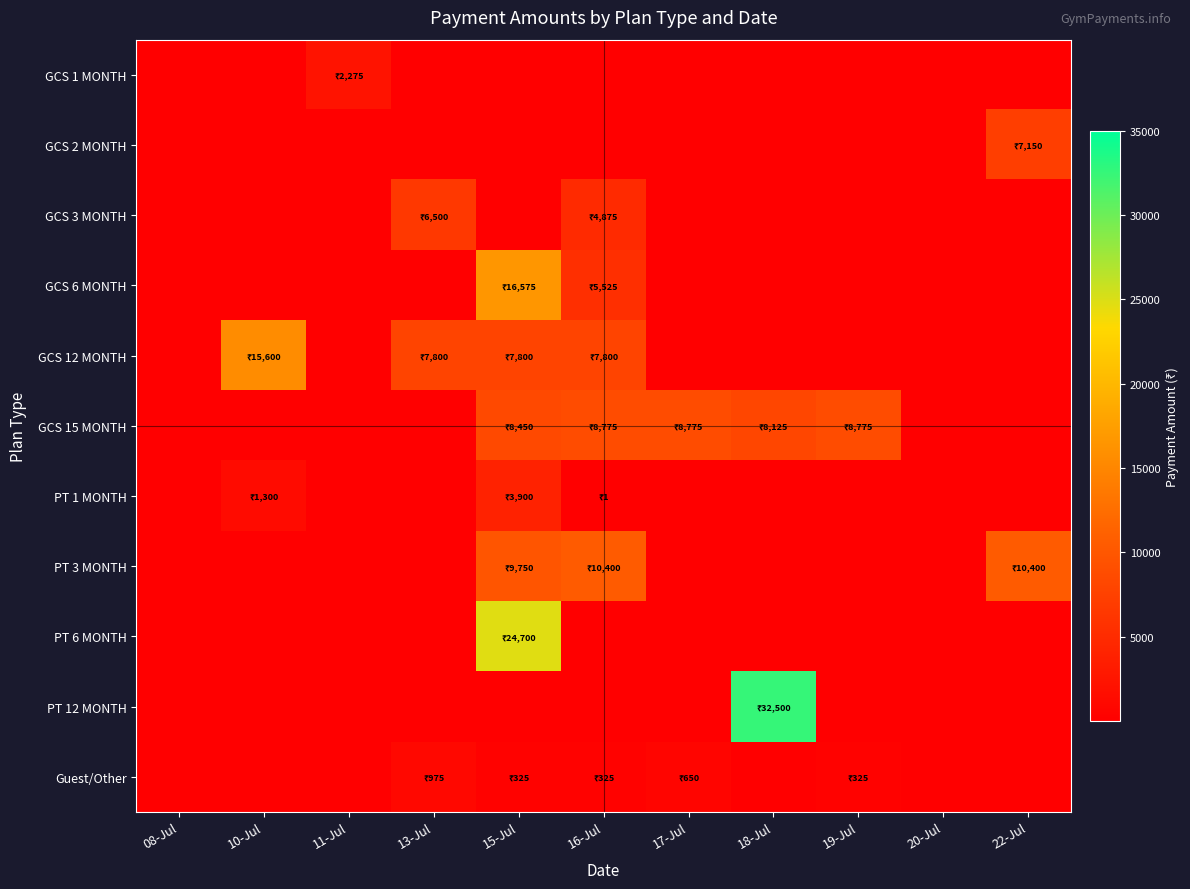

Is the value of PT 3 MONTH at 08-Jul greater than the value of PT 6 MONTH at 08-Jul?

No